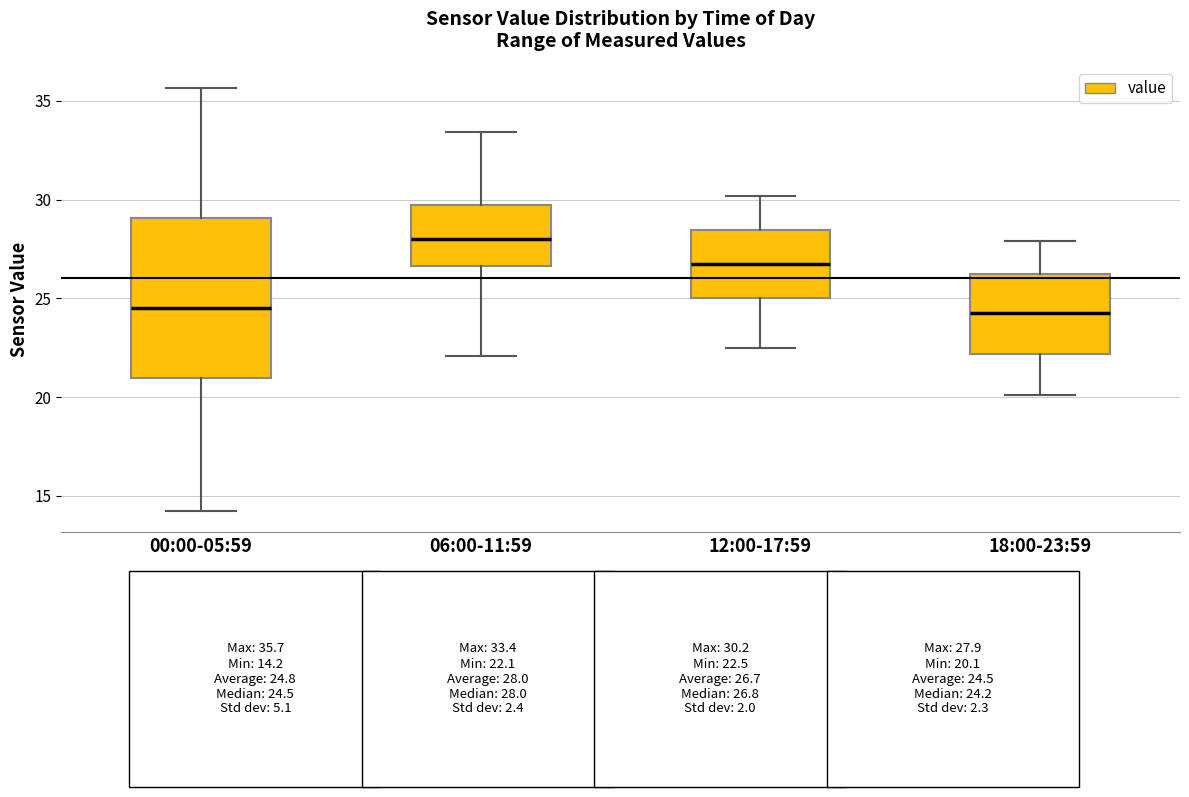

Which box is the tallest, from its lower edge to its upper edge?

00:00-05:59